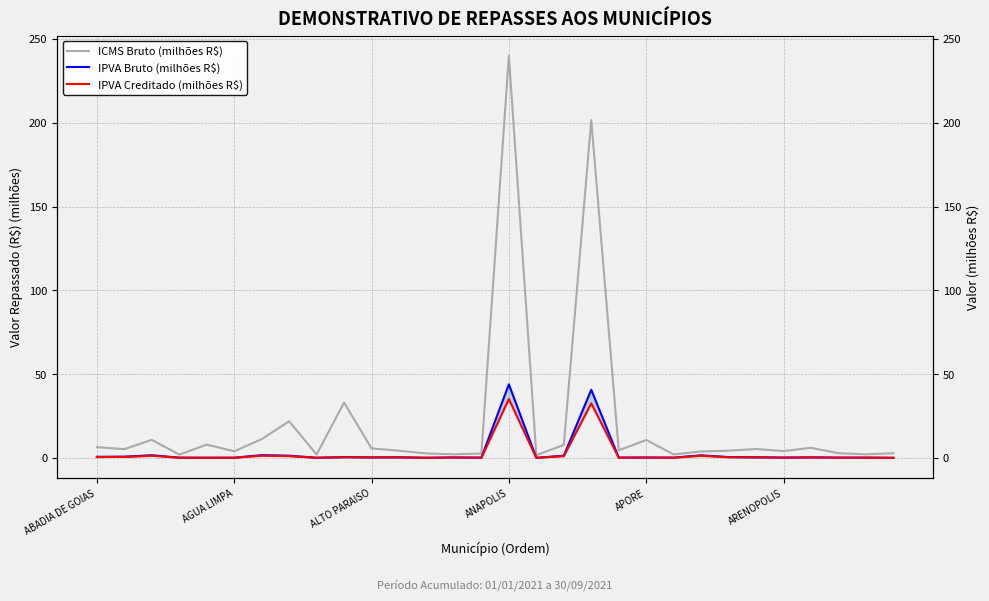

How many lines are shown in the chart?

3